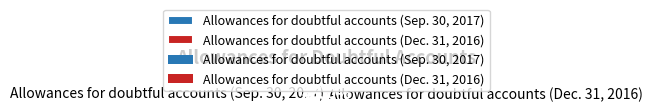

Do Allowances for doubtful accounts (Sep. 30, 2017) and Allowances for doubtful accounts (Dec. 31, 2016) together represent more than half of the pie?

Yes